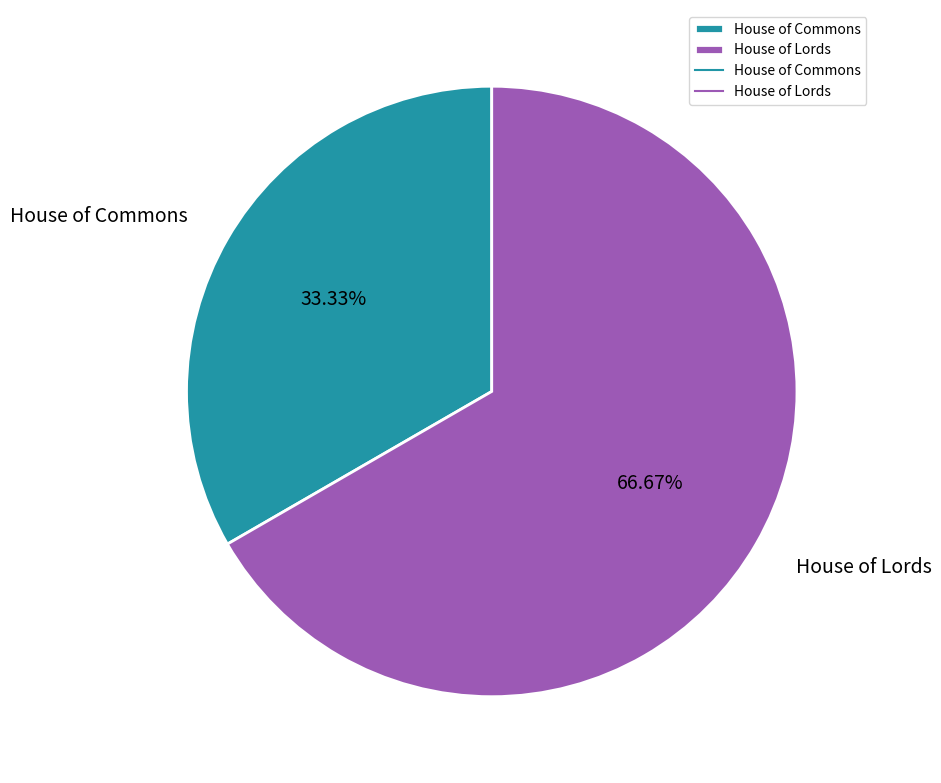

Is House of Lords the majority of the pie?

Yes